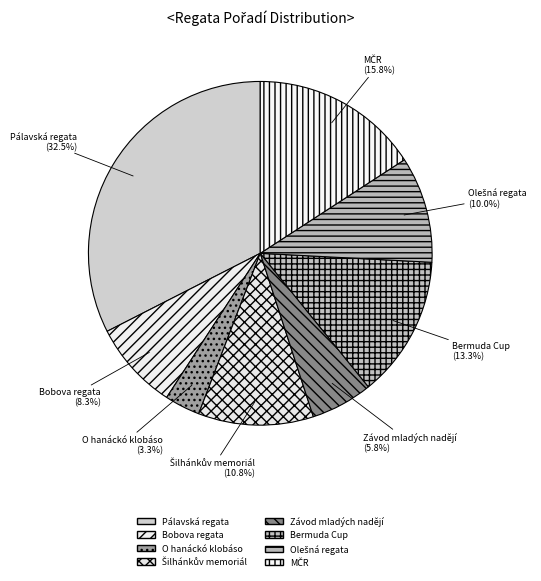

What is the ratio of the value at Pálavská regata to the value at Závod mladých nadějí?

5.6